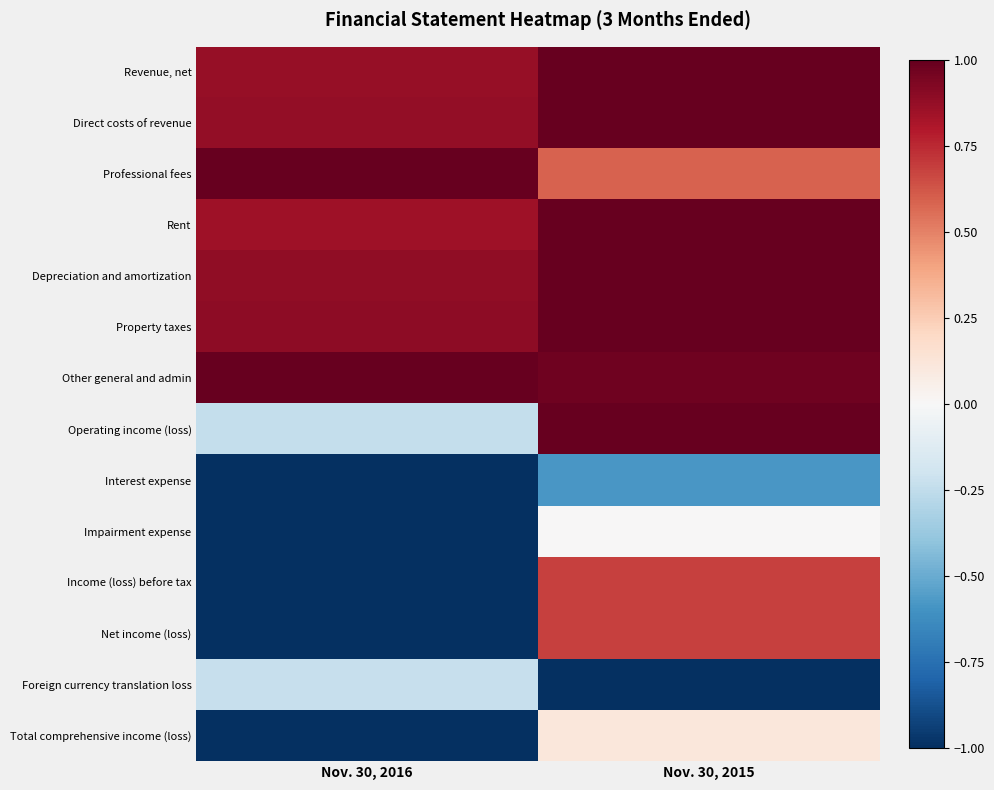

Which has a higher value, Nov. 30, 2015 or Nov. 30, 2016?

Nov. 30, 2015